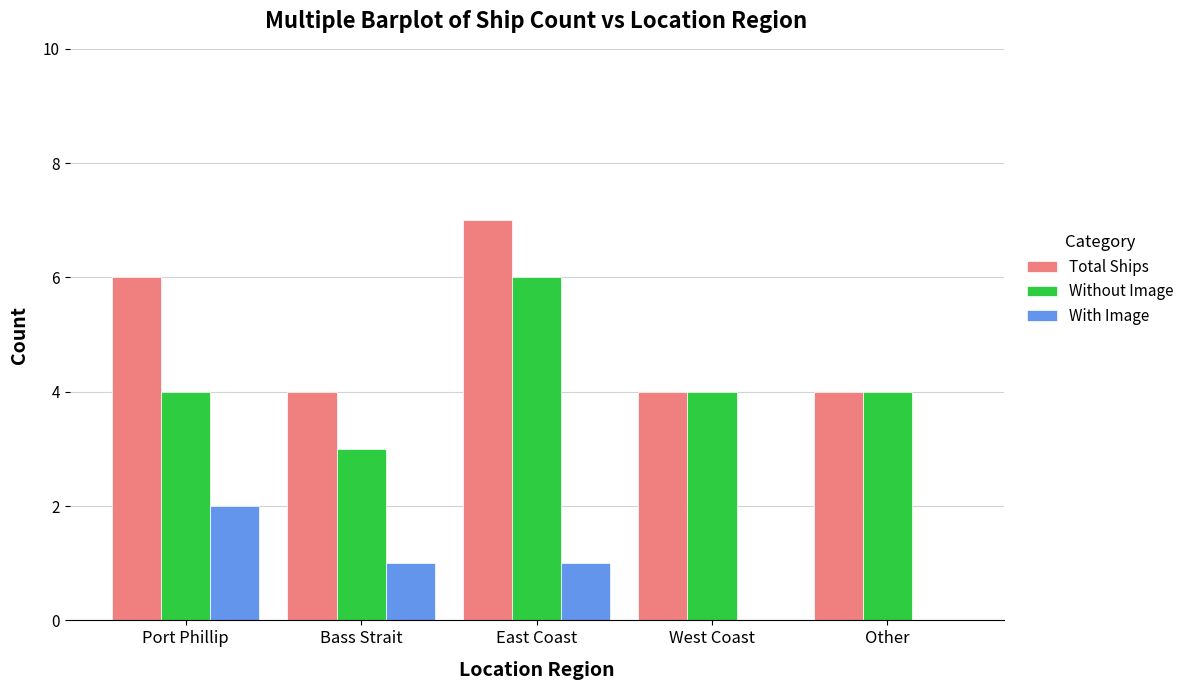

Reading right to left, transcribe all the data shown in this chart.

Total Ships: Other=4	West Coast=4	East Coast=7	Bass Strait=4	Port Phillip=6
Without Image: Other=4	West Coast=4	East Coast=6	Bass Strait=3	Port Phillip=4
With Image: Other=0	West Coast=0	East Coast=1	Bass Strait=1	Port Phillip=2